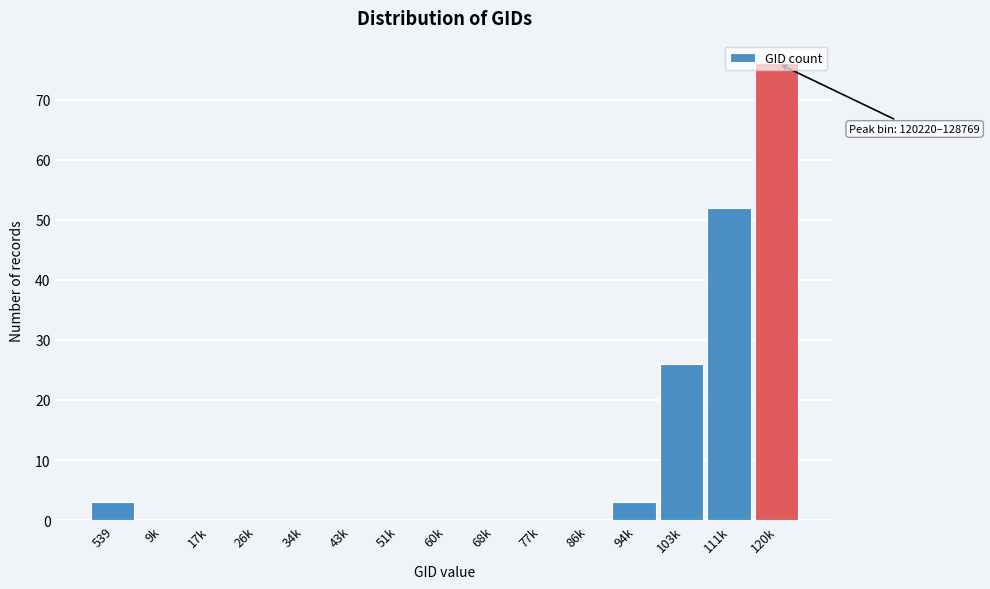

What is the change in value from 111k to 120k?

+24